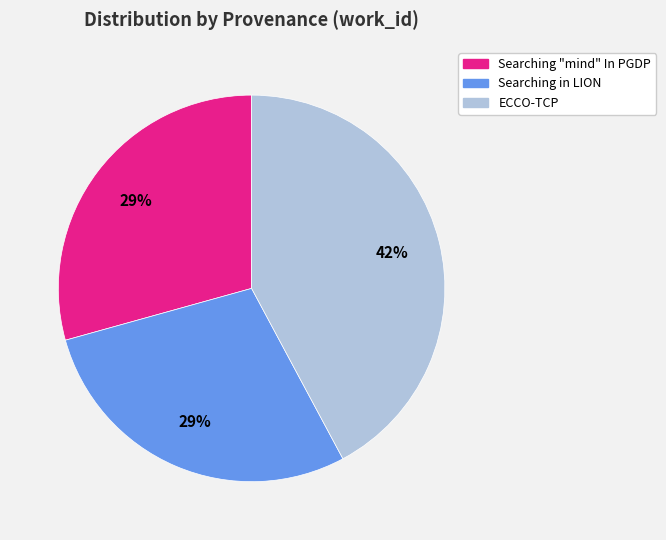

To the nearest percent, what is the combined percentage of Searching in LION and Searching "mind" In PGDP?

58%